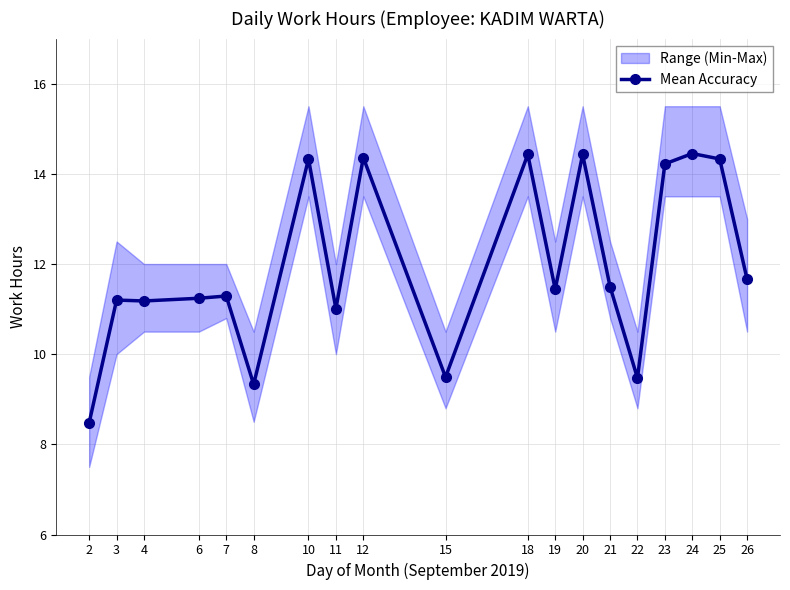

True or false: there are more than 1 points higher than both neighbors.

True